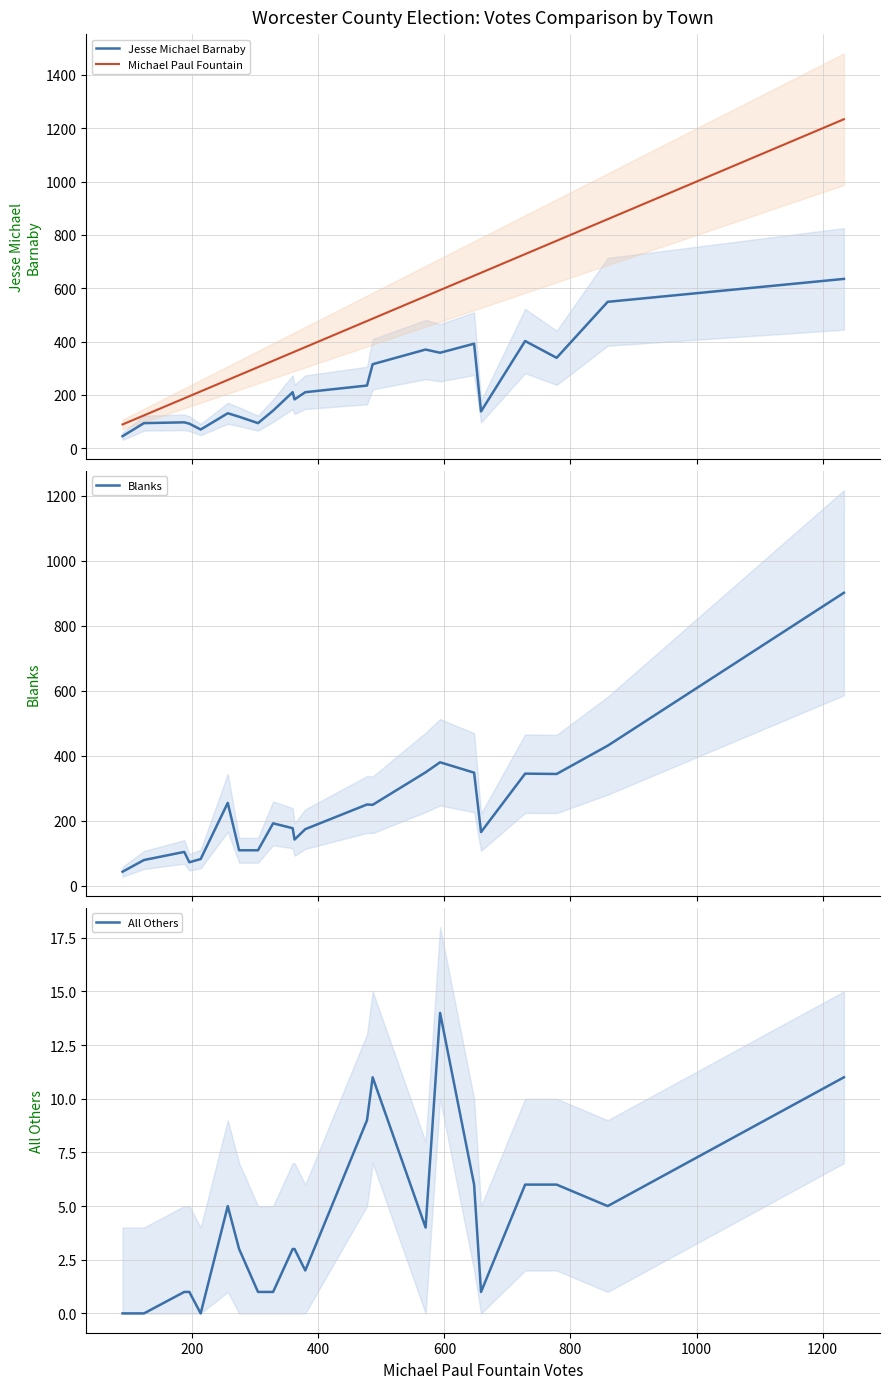

What is the minimum value for Michael Paul Fountain?

89